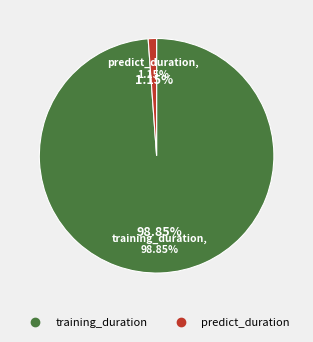

Which category has the smallest portion of the pie?

predict_duration